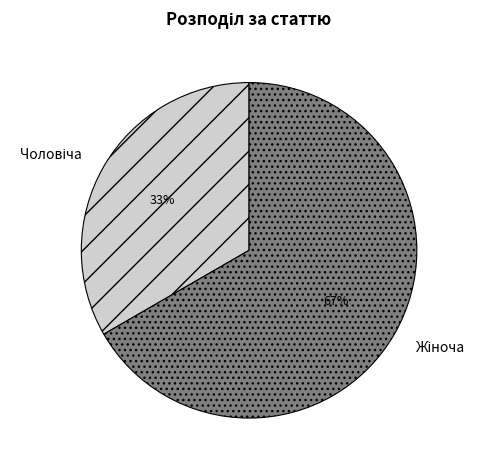

To the nearest percent, what is the average slice percentage?

50%